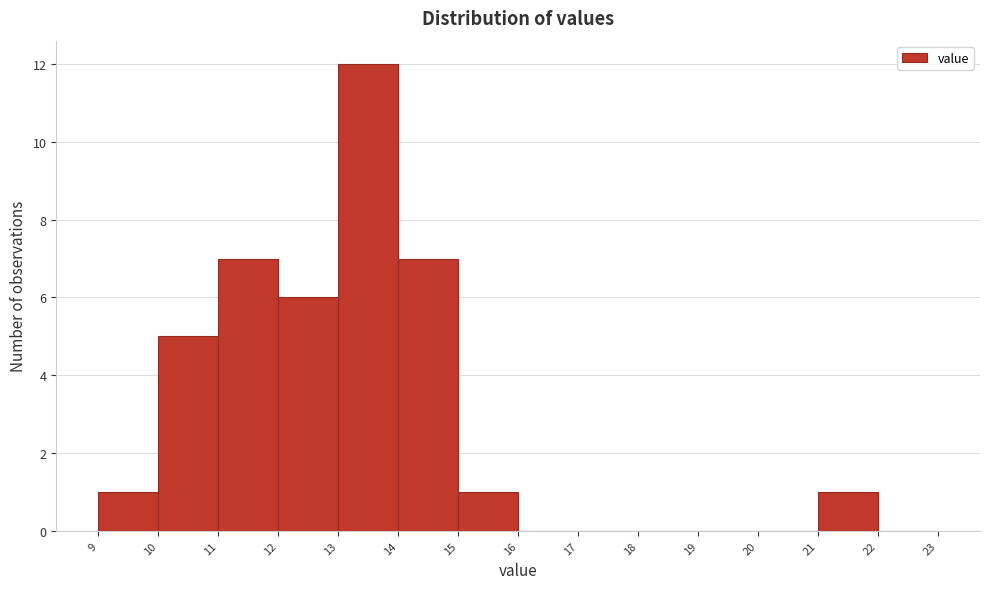

Over which range of the x-axis is the bar tallest?

13 to 14